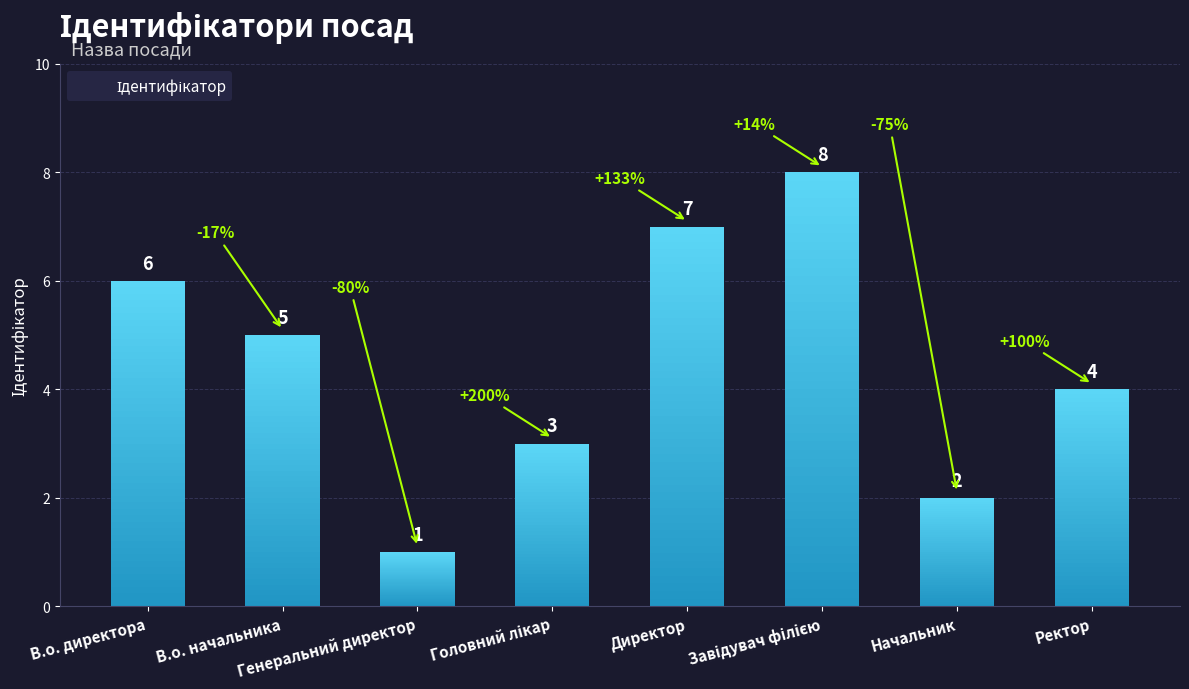

What position from the right is Директор?

4